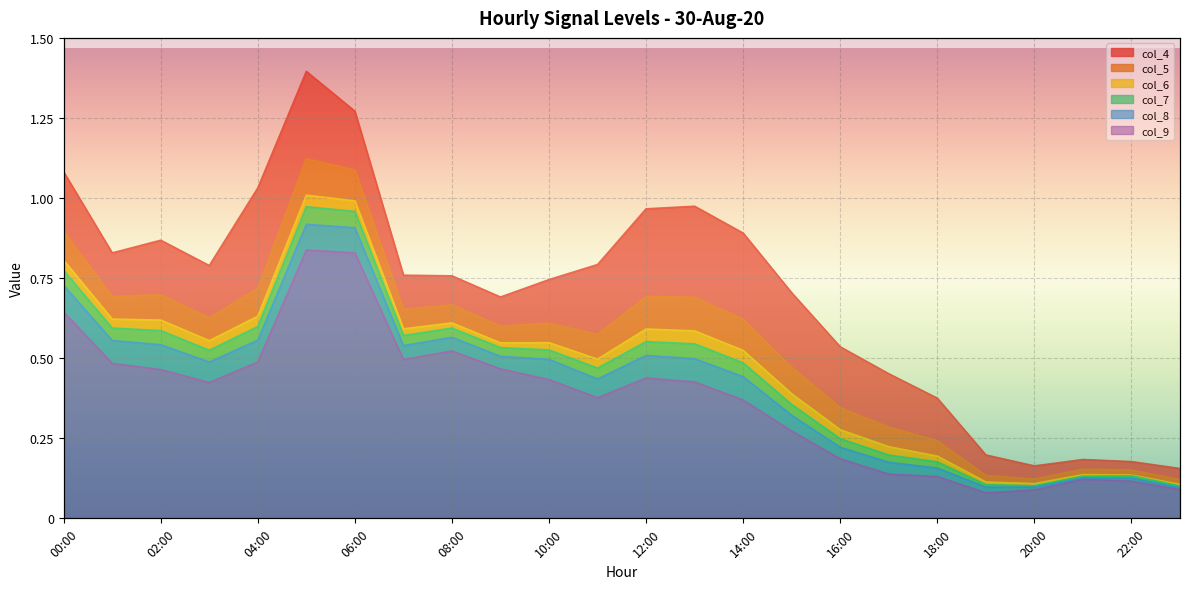

Which category has the lowest value in the col_5 series?

23:00